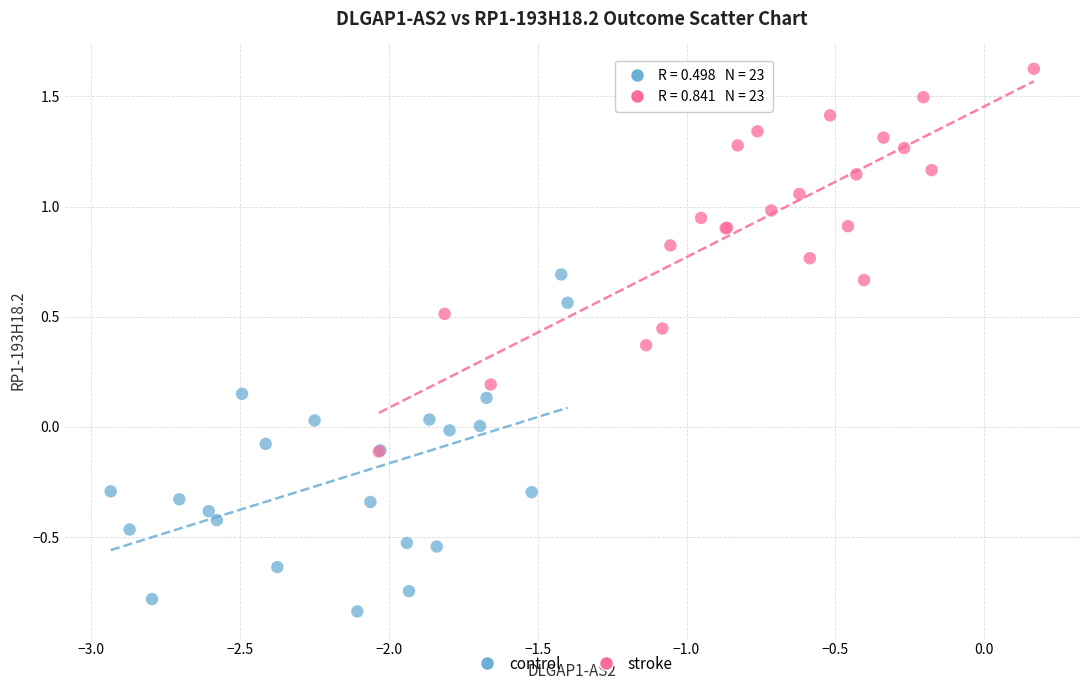

Which series reaches the minimum Y coordinate?

control